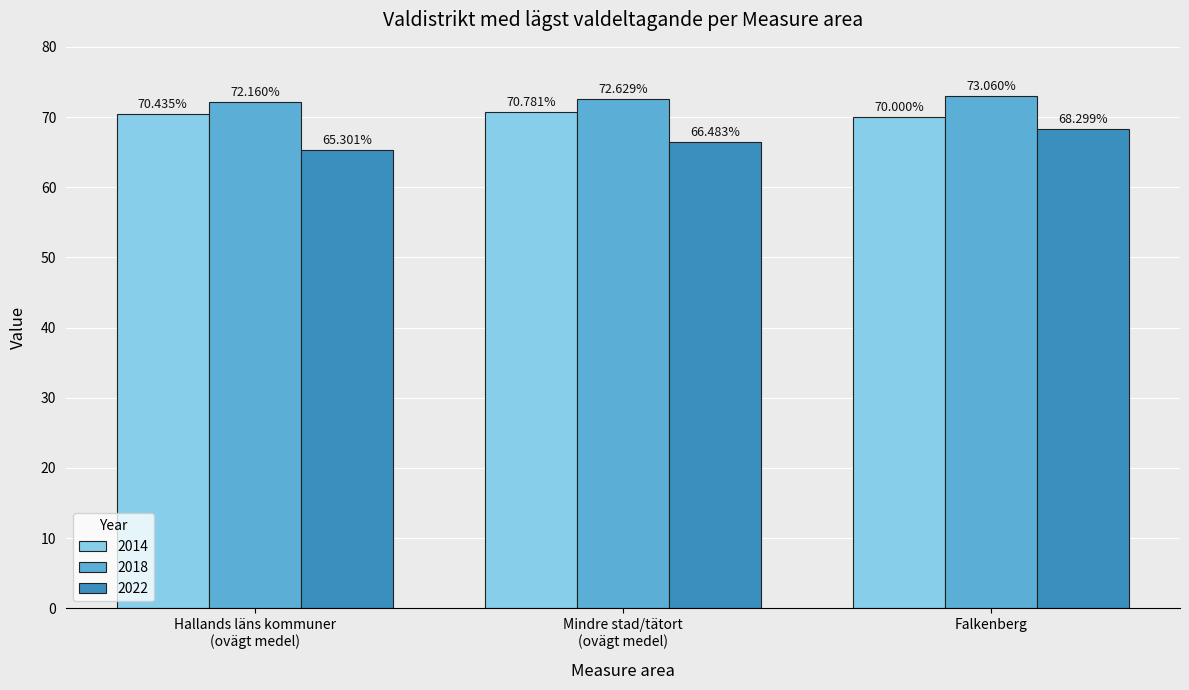

Is it true that 2022 equals 68.3 at Falkenberg?

True